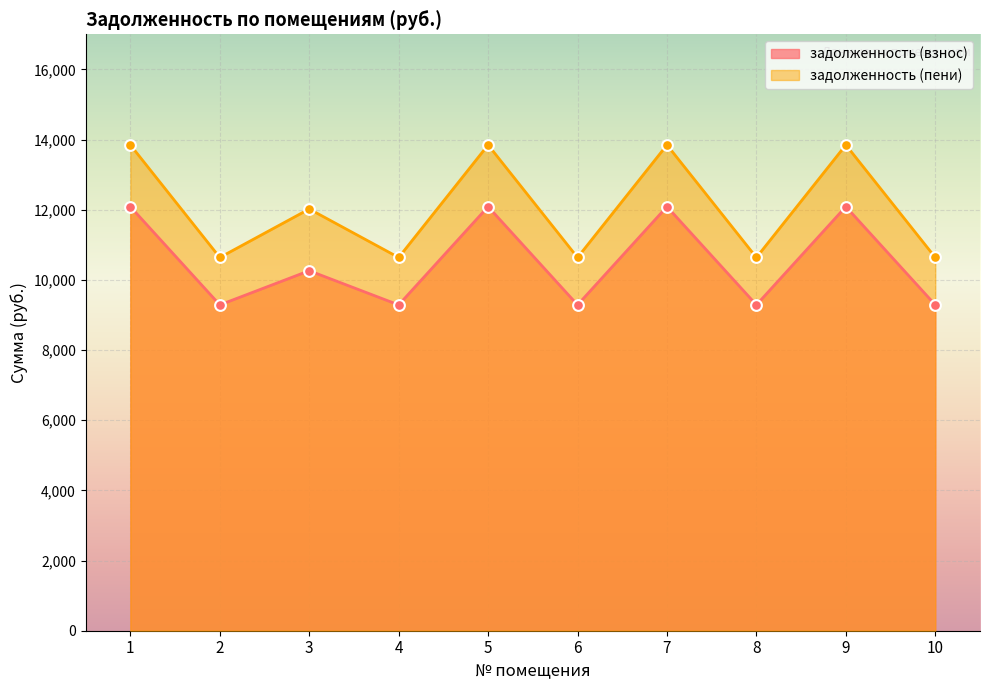

Which series reaches the minimum Y coordinate?

задолженность (взнос)